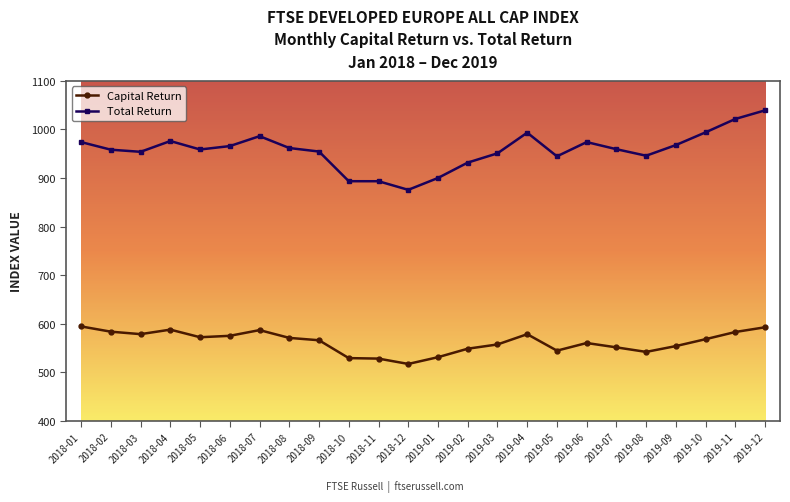

List the series in order of their peak value, highest first.

Total Return, Capital Return